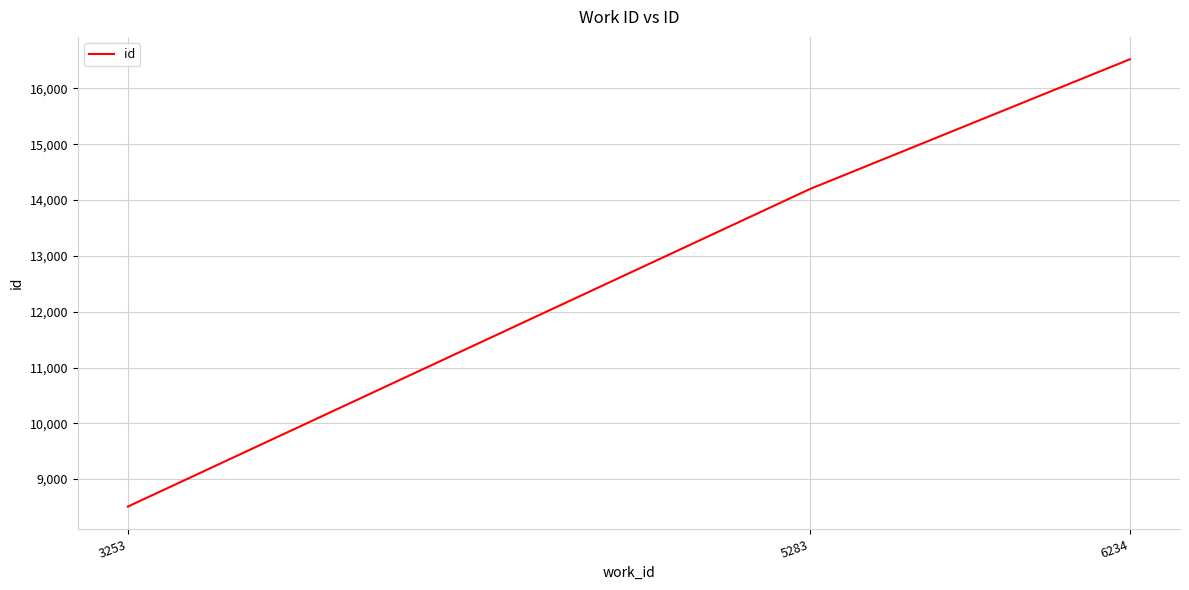

Approximately how many times larger is the value at 6234 compared to 3253?

1.9